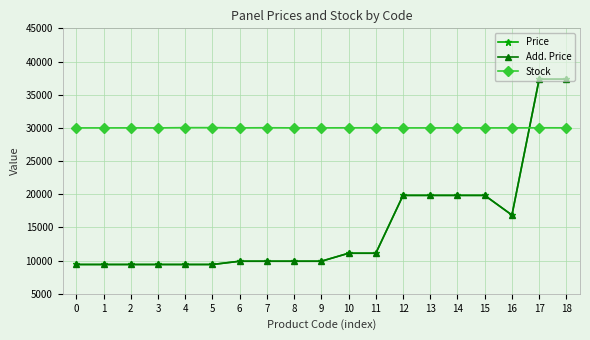

Reading left to right, list all the values displayed in this chart.

Price: 0=9416.9	1=9416.9	2=9416.9	3=9416.9	4=9416.9	5=9416.9	6=9908.5	7=9908.5	8=9908.5	9=9908.5	10=11113.6	11=11113.6	12=19831.1	13=19831.1	14=19831.1	15=19831.1	16=16863.2	17=37343.0	18=37343.0
Add. Price: 0=9416.9	1=9416.9	2=9416.9	3=9416.9	4=9416.9	5=9416.9	6=9908.5	7=9908.5	8=9908.5	9=9908.5	10=11113.6	11=11113.6	12=19831.1	13=19831.1	14=19831.1	15=19831.1	16=16863.2	17=37343.0	18=37343.0
Stock: 0=30000.0	1=30000.0	2=30004.8	3=30000.0	4=30036.0	5=30037.3	6=30002.1	7=30021.4	8=30000.7	9=30004.8	10=30011.8	11=30011.8	12=30000.7	13=30002.1	14=30000.0	15=30001.4	16=30003.5	17=30015.9	18=30009.0